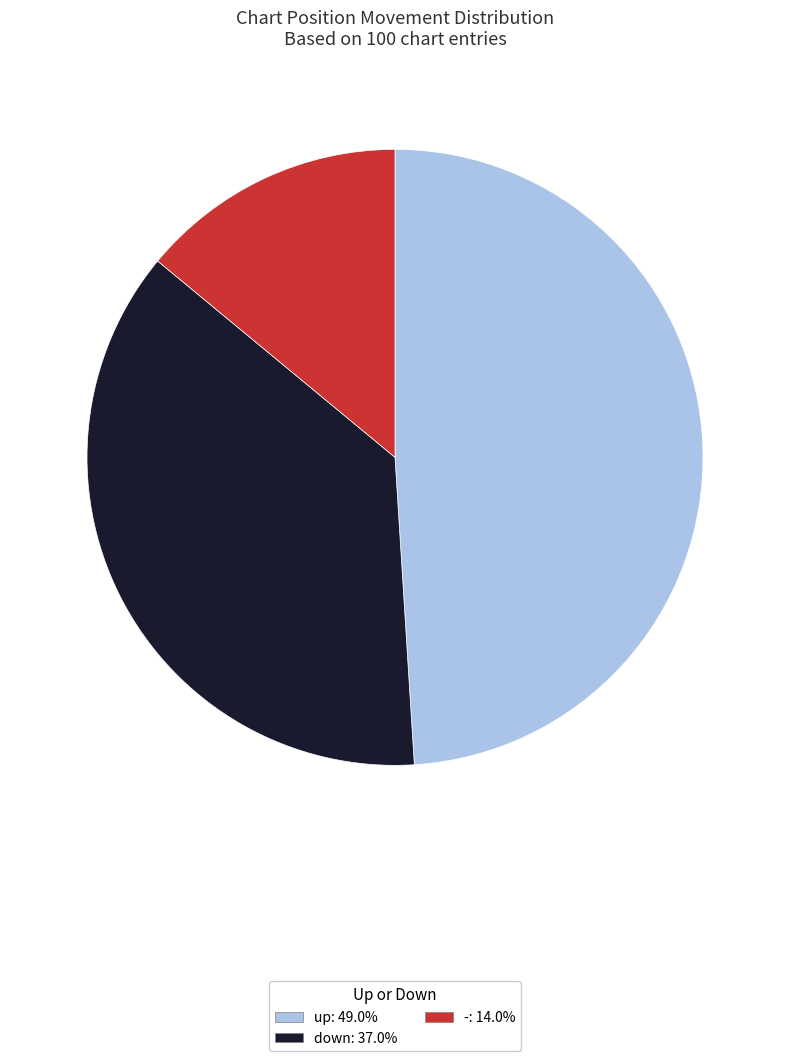

What is the smallest slice in the pie chart?

-